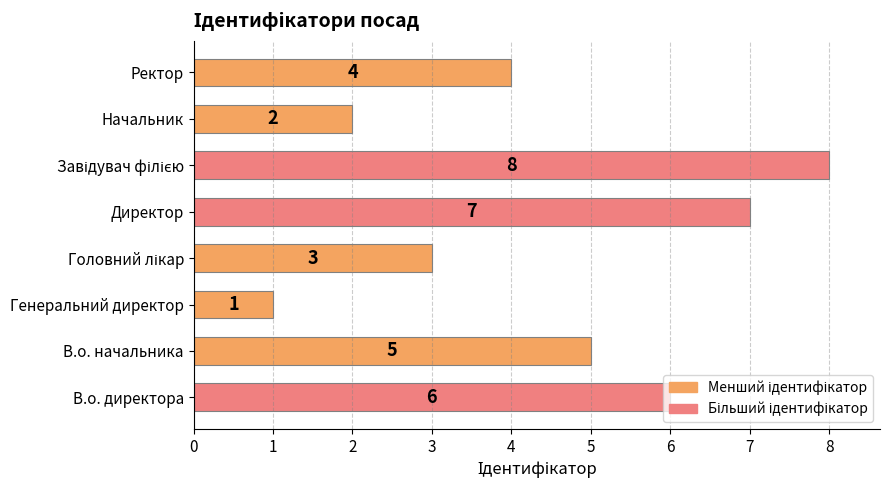

How many data points are less than 5?

4